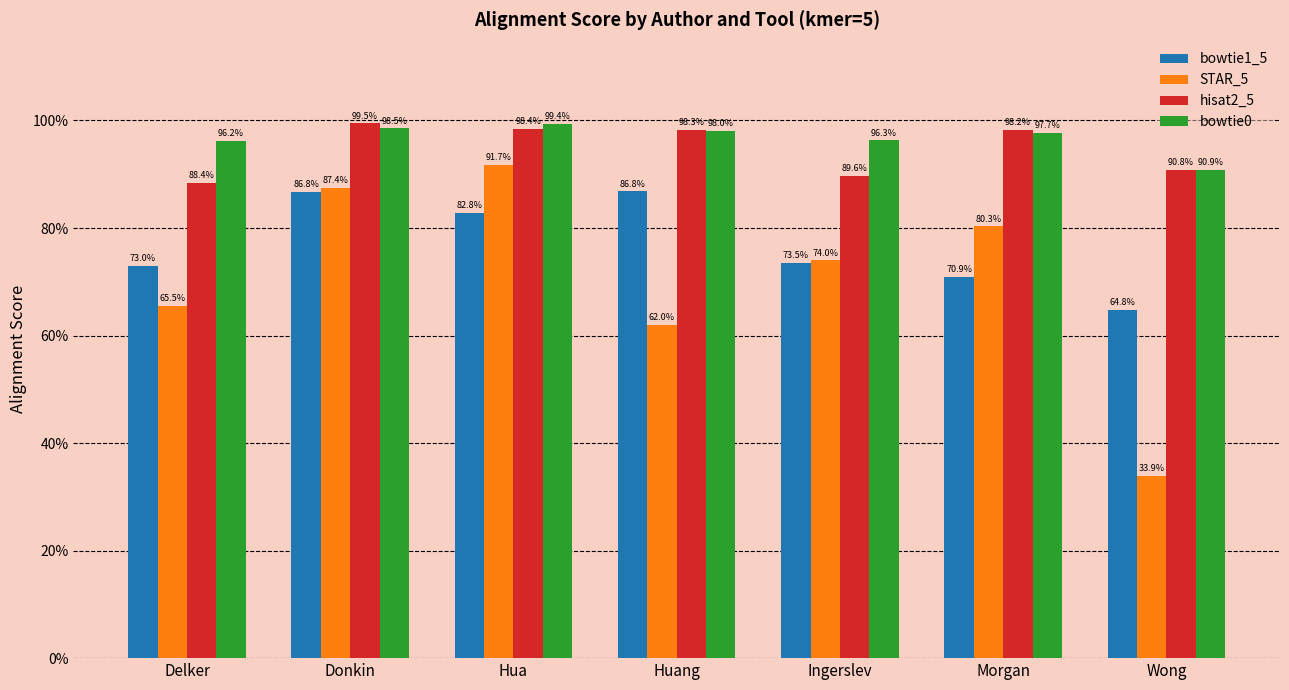

What is the label of the 5th bar from the right?

Hua